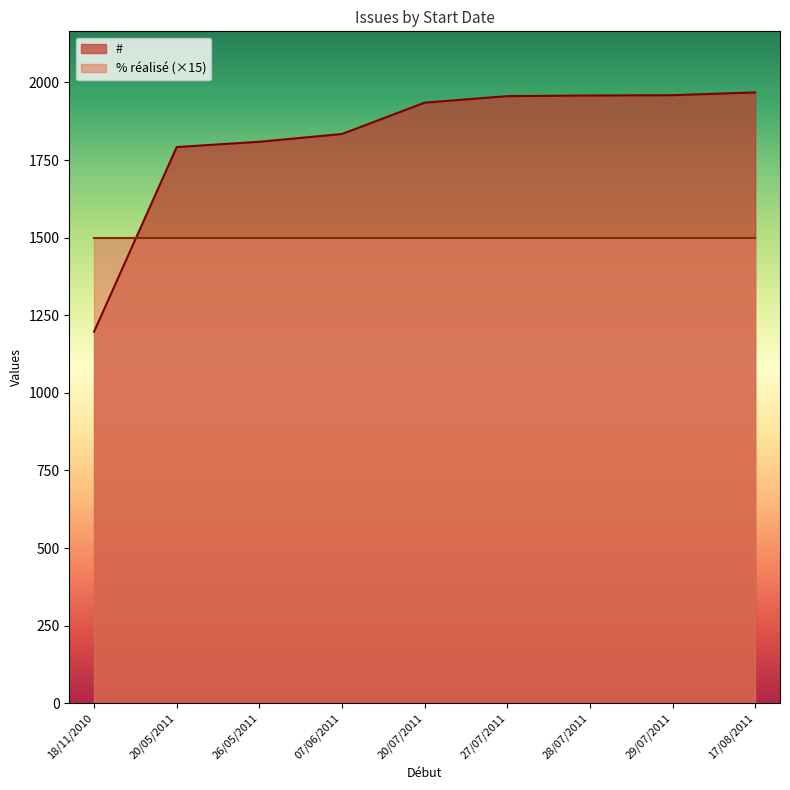

Which series has the largest range (max minus min)?

#